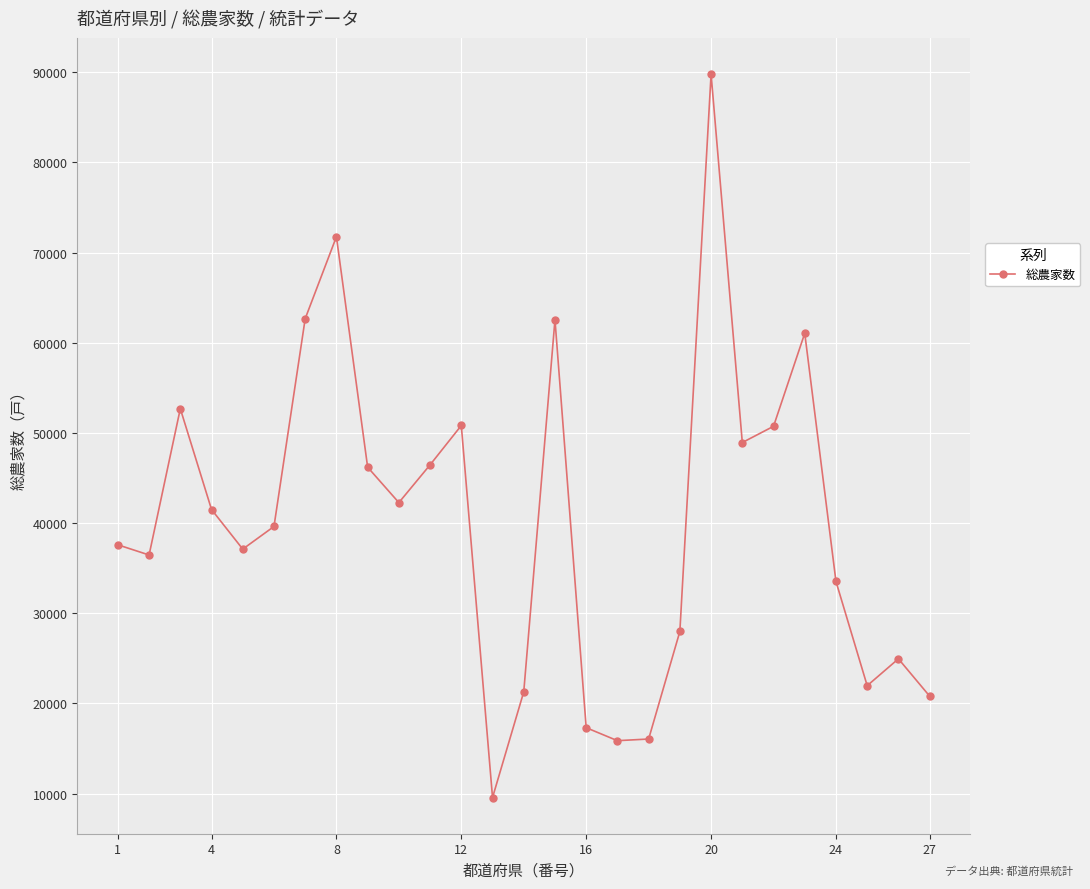

What is the sum of all values?

1087625